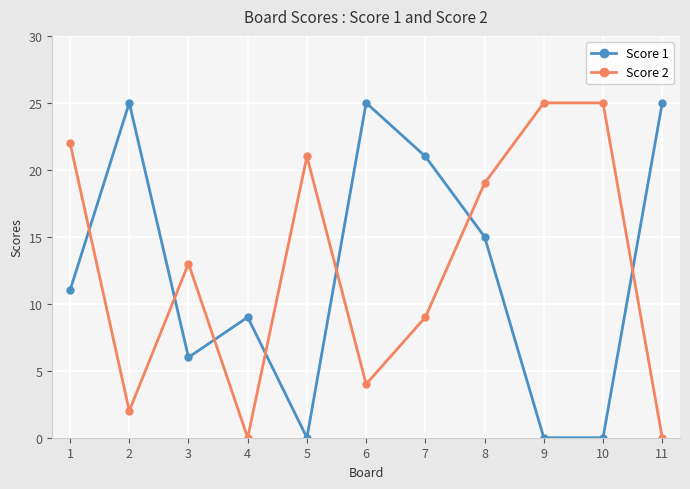

How many intersections are there between Score 1 and Score 2?

7